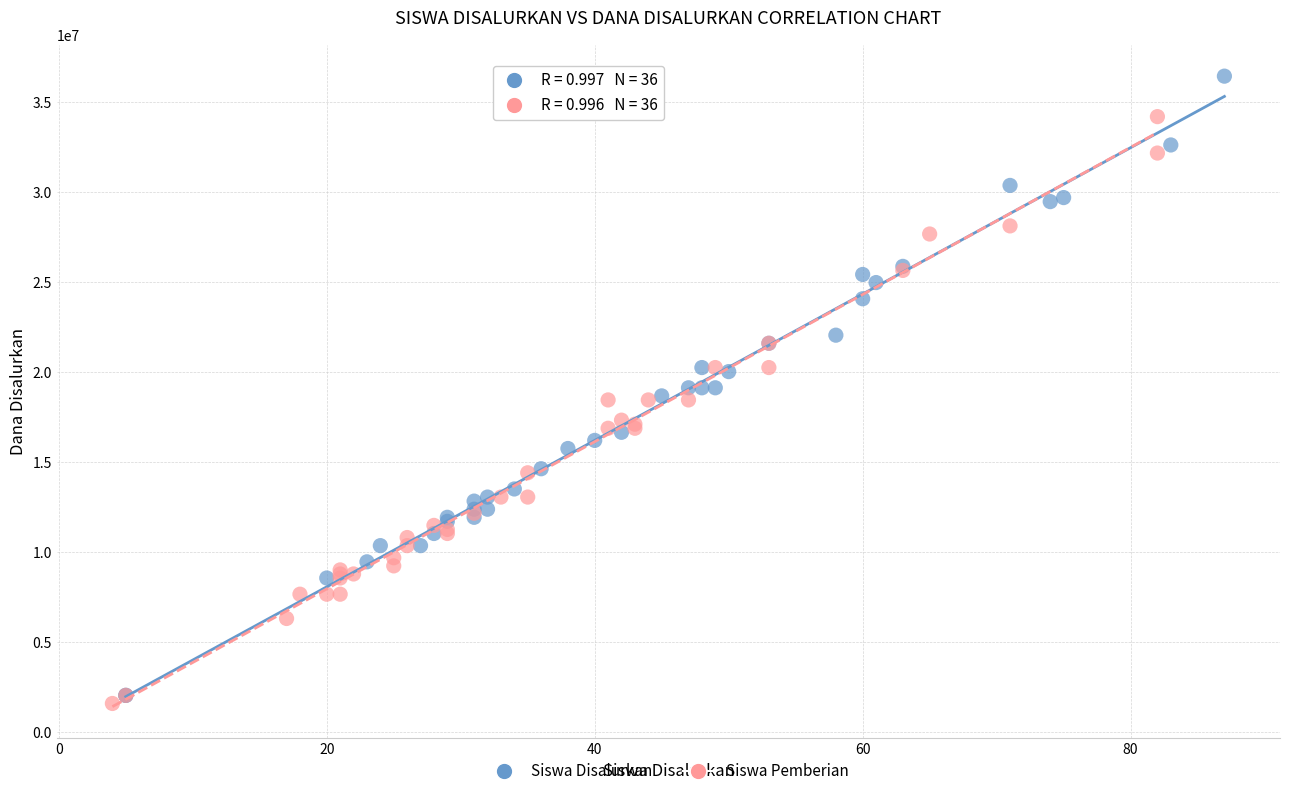

Which series contains the highest Y value?

Siswa Disalurkan